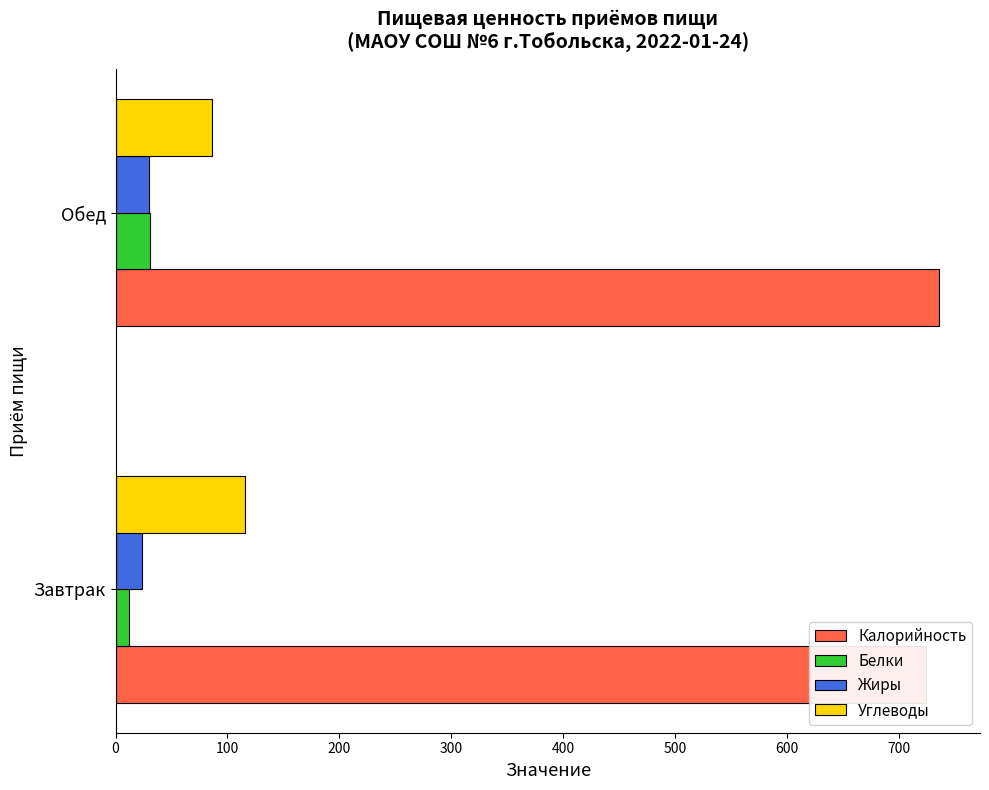

Rank the series at Обед from highest to lowest value.

Калорийность, Углеводы, Белки, Жиры